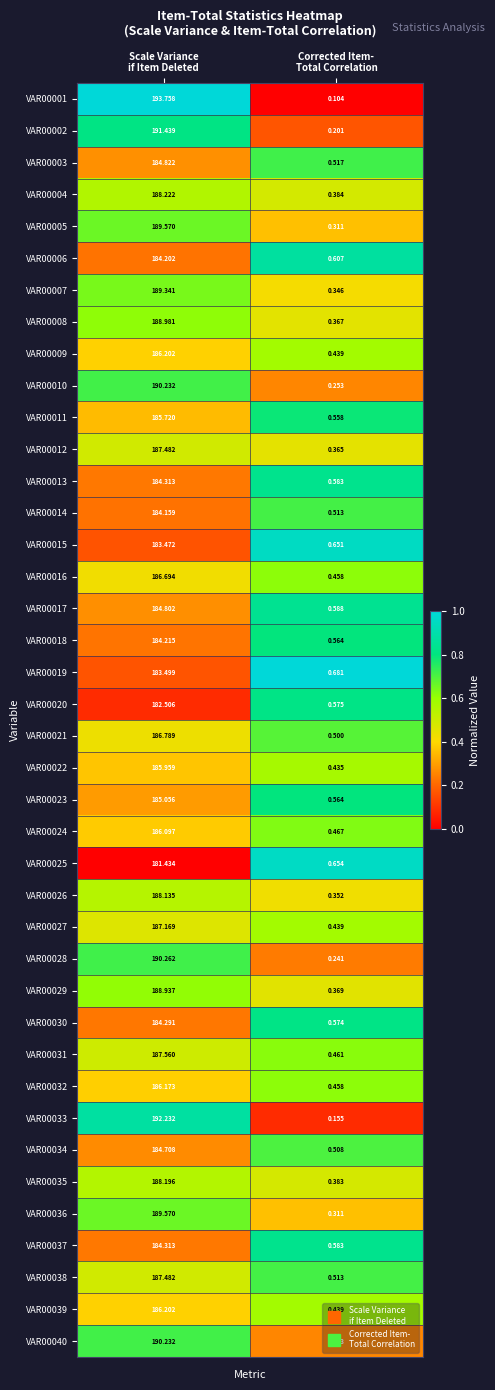

How many values in the VAR00030 series exceed 184?

1